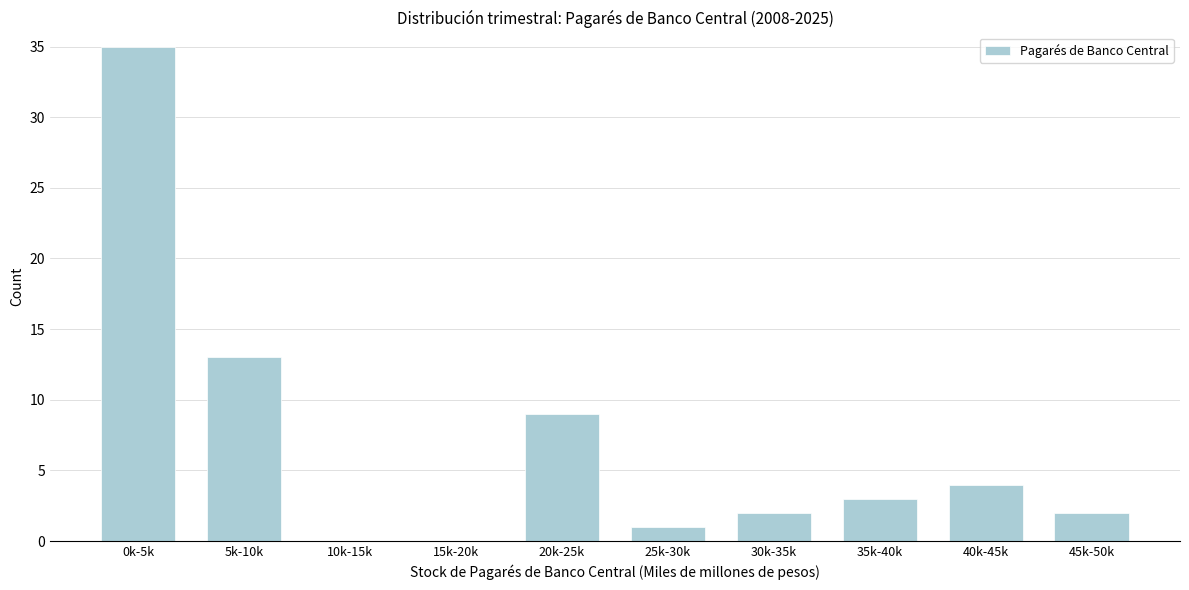

Reading left to right, list all the values displayed in this chart.

0k-5k=35	5k-10k=13	10k-15k=0	15k-20k=0	20k-25k=9	25k-30k=1	30k-35k=2	35k-40k=3	40k-45k=4	45k-50k=2